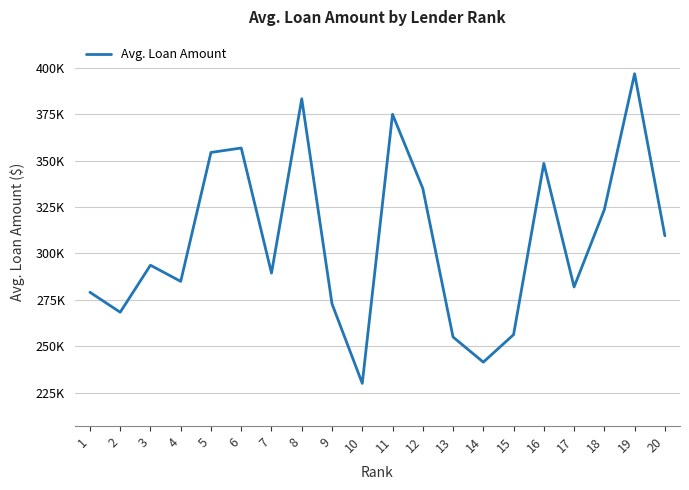

Which has a higher value, 10 or 16?

16